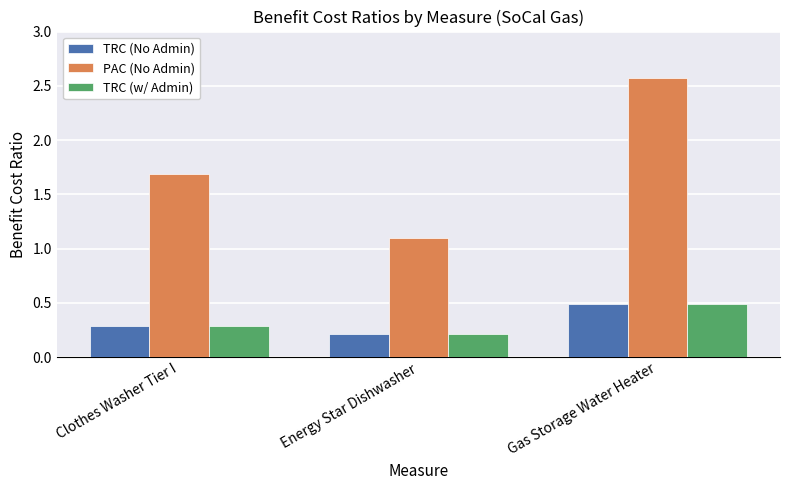

Is the value of TRC (No Admin) at Clothes Washer Tier I greater than the value of PAC (No Admin) at Energy Star Dishwasher?

No